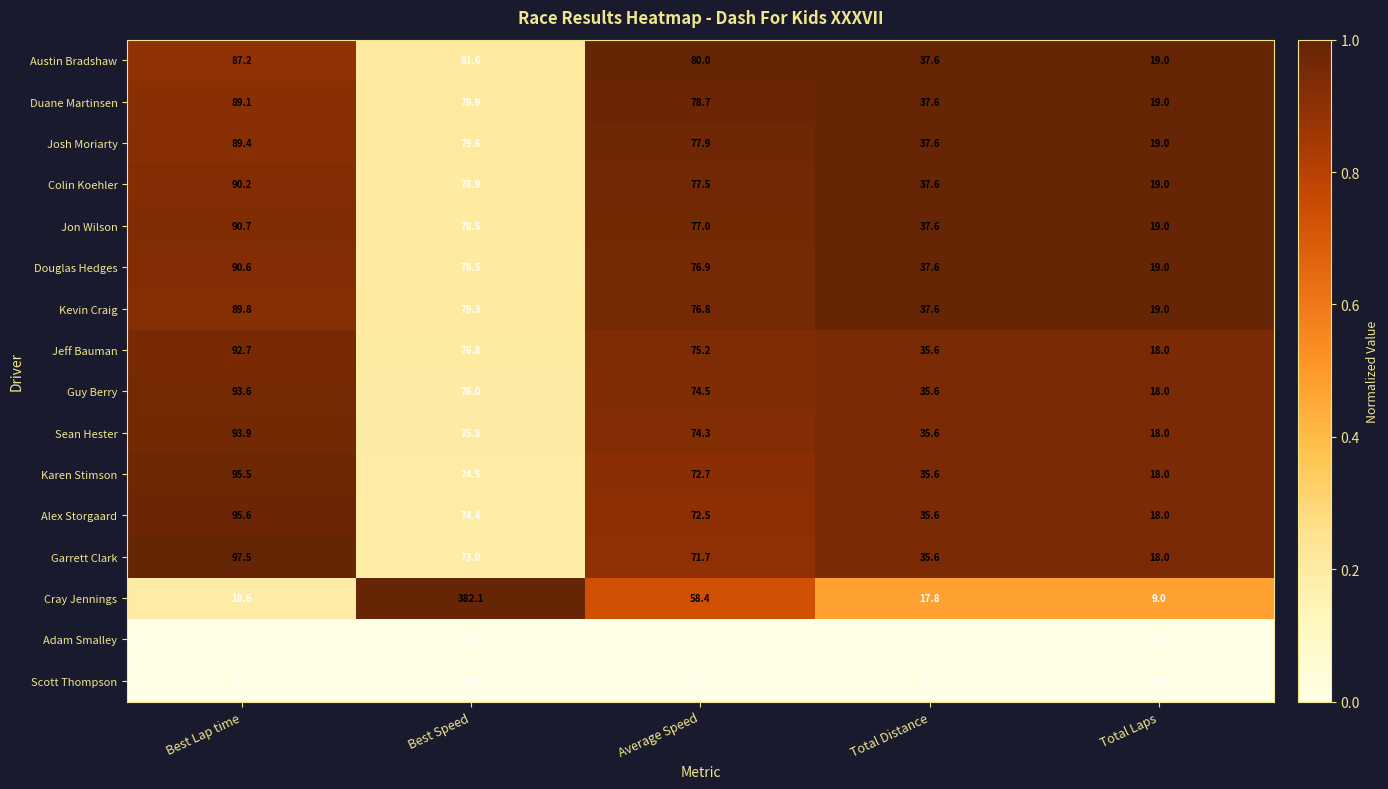

What is the difference between the highest and lowest values at Average Speed?

80.0